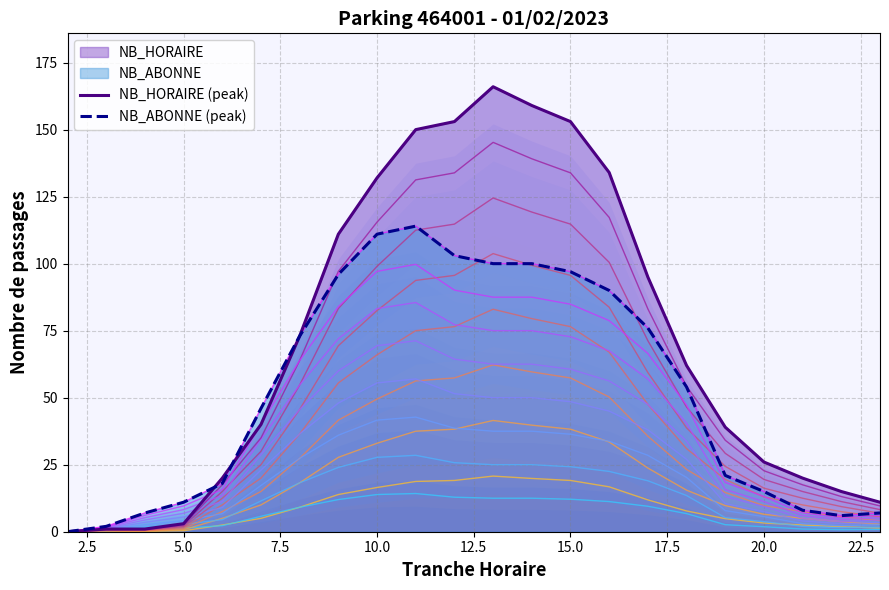

Does the chart display data point markers on the line(s)?

No